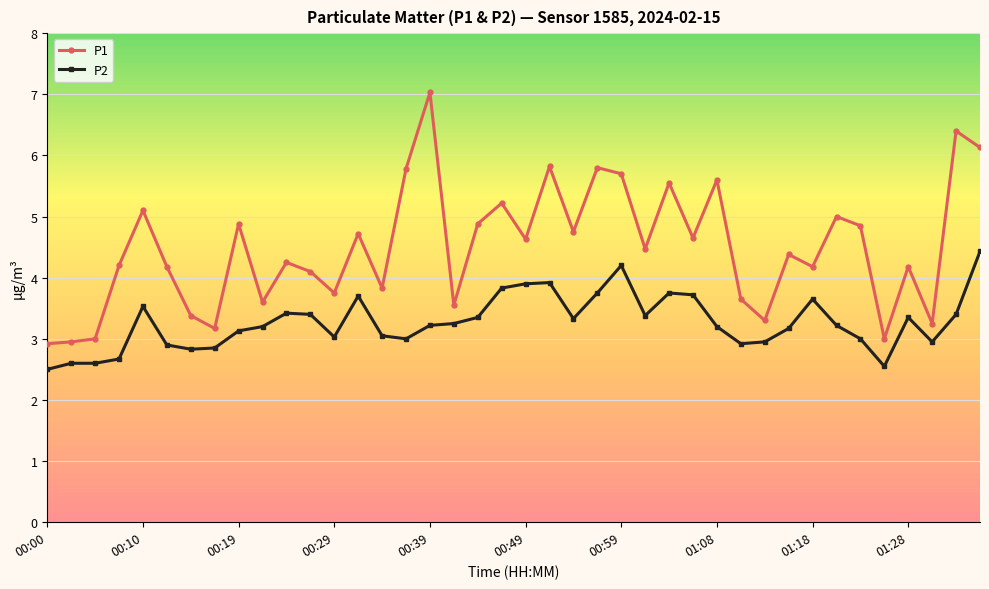

How many data points in P1 are above 4?

27